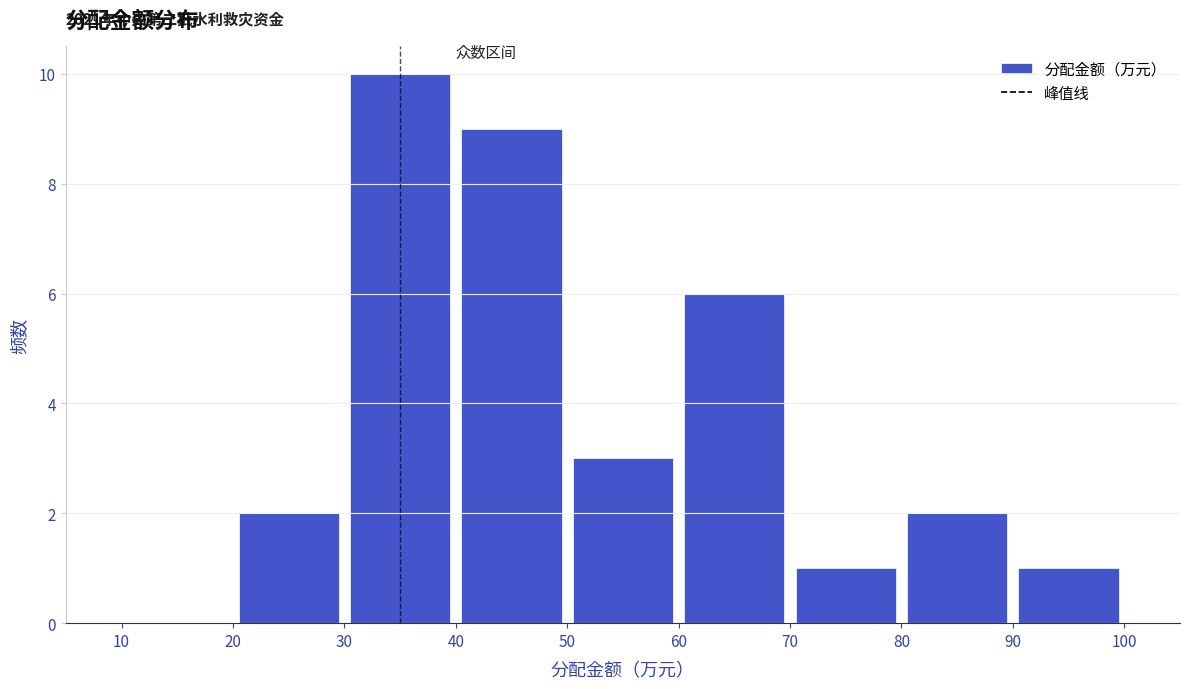

Over which range of the x-axis is the bar tallest?

30 to 40